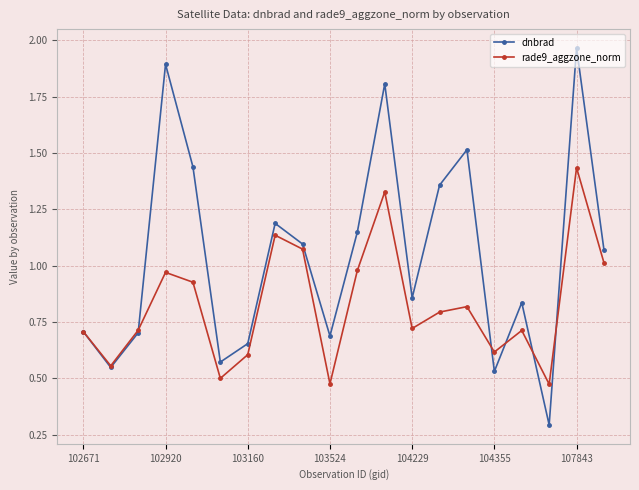

What are all the series names shown in the legend?

dnbrad, rade9_aggzone_norm